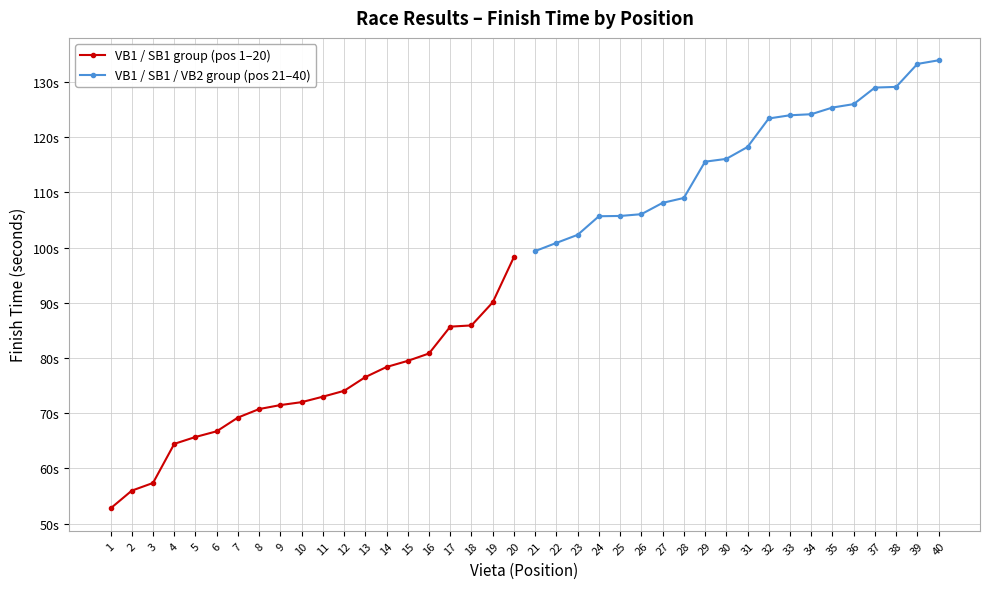

True or false: VB1 / SB1 group (pos 1–20) and VB1 / SB1 / VB2 group (pos 21–40) cross at least once.

False